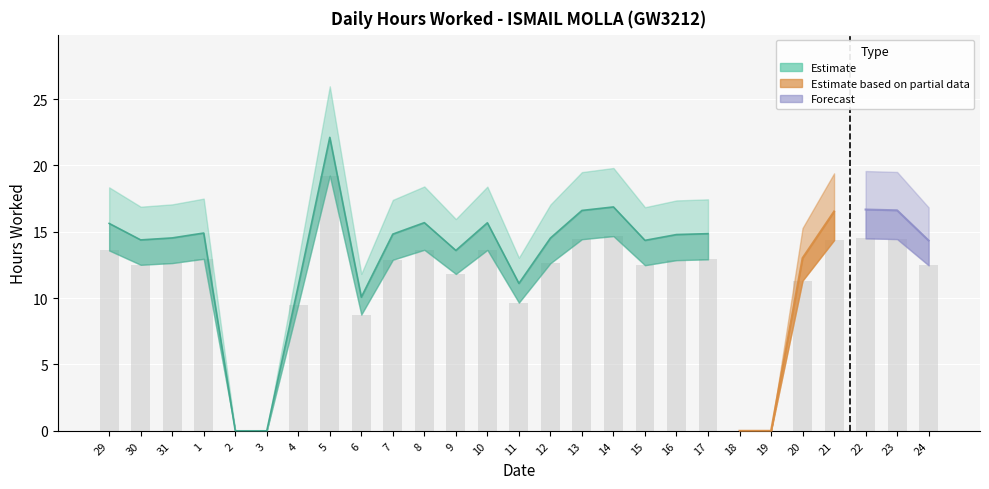

Reading left to right, what are all the values shown in this chart?

29=13.6	30=12.5	31=12.6	1=13.0	2=0.0	3=0.0	4=9.5	5=19.2	6=8.8	7=12.9	8=13.6	9=11.8	10=13.6	11=9.7	12=12.6	13=14.4	14=14.7	15=12.5	16=12.9	17=12.9	18=0.0	19=0.0	20=11.3	21=14.4	22=14.5	23=14.4	24=12.5